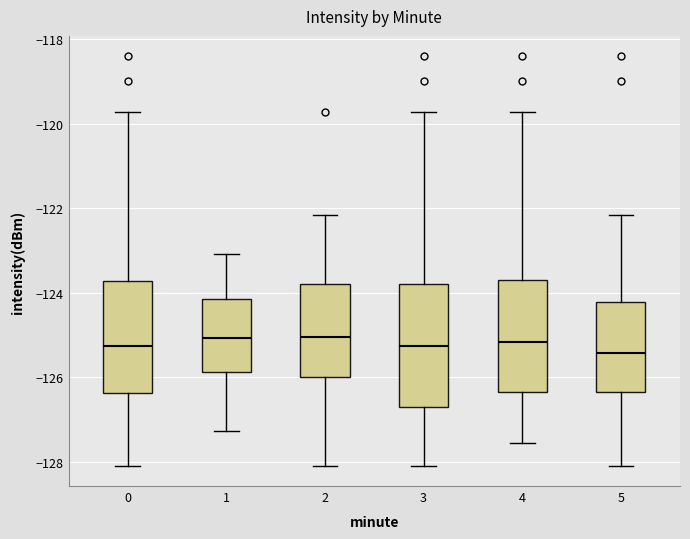

Where does the upper whisker of the box at x = 3 end on the y-axis? The values are not printed on the chart, so give them approximately, as read against the axis.

-119.8